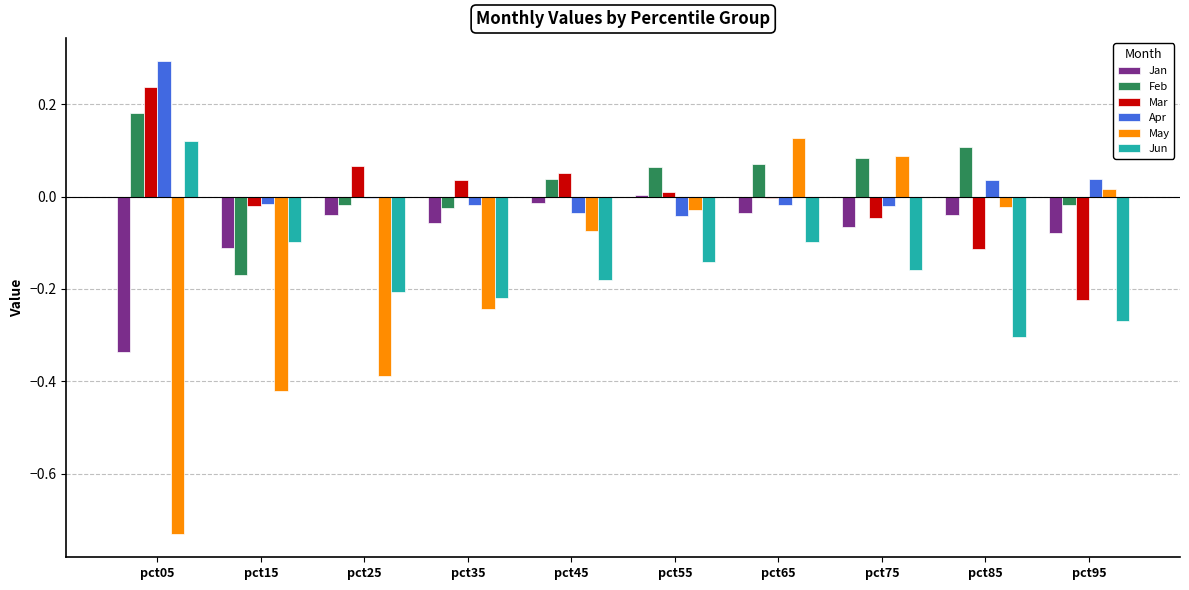

Between pct25 and pct85, which series saw the biggest shift?

May